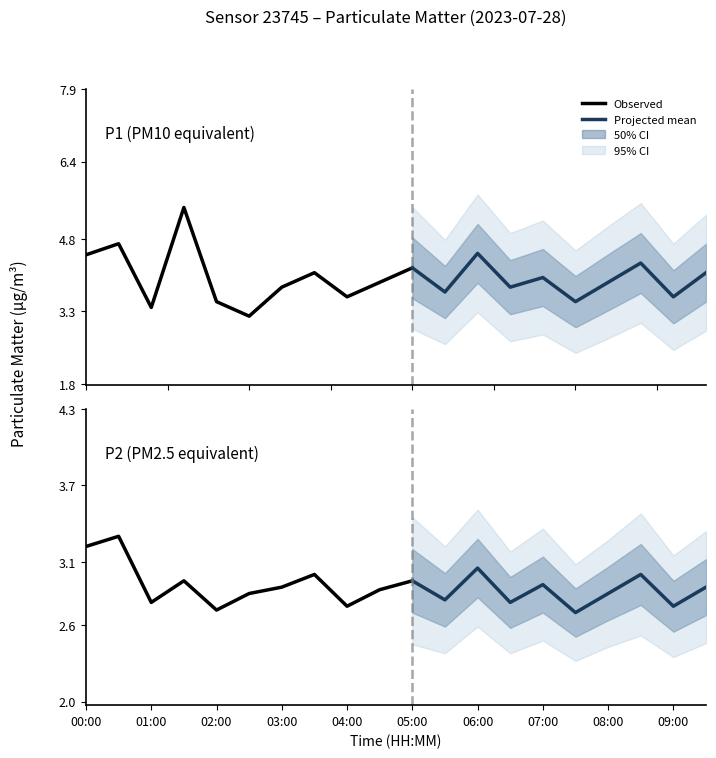

List the series in order of their overall mean, highest first.

P1, P2